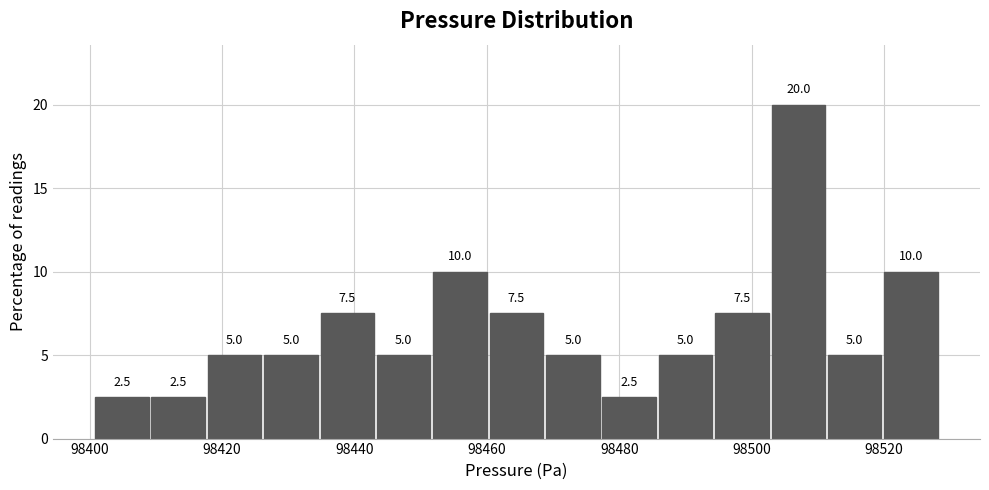

How tall is the bar that spans 98460 to 98468 on the x-axis? The bar edges are not printed on the chart, so give them approximately, as read against the axis.

7.5